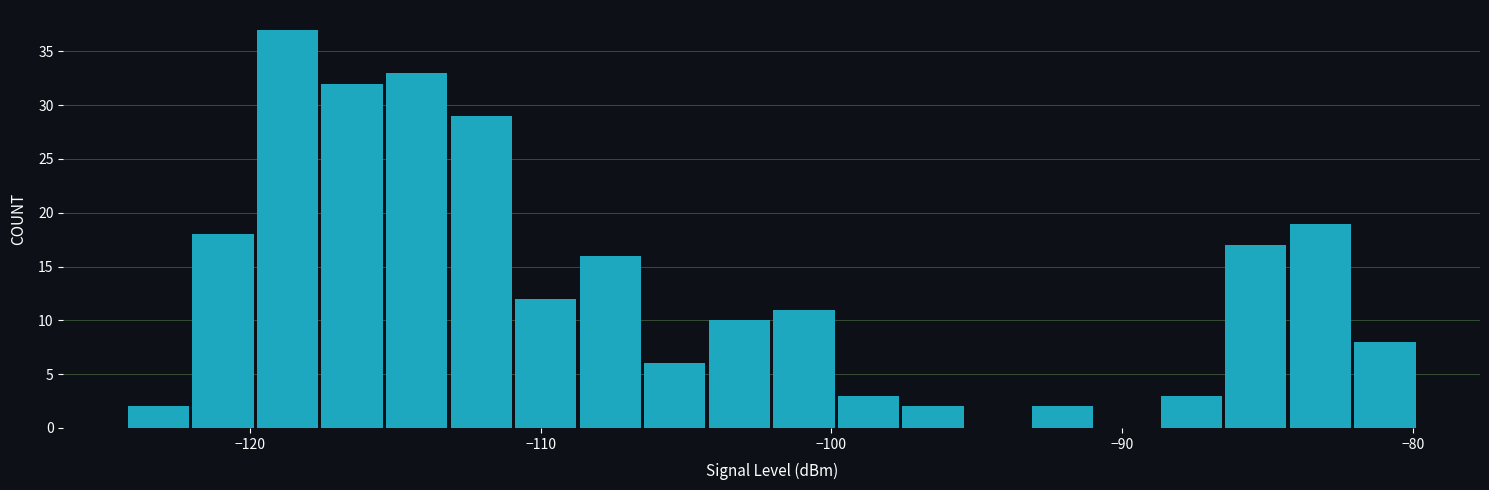

Around what value on the x-axis is the tallest bar? Give the approximate position of its centre, as read against the axis.

-119